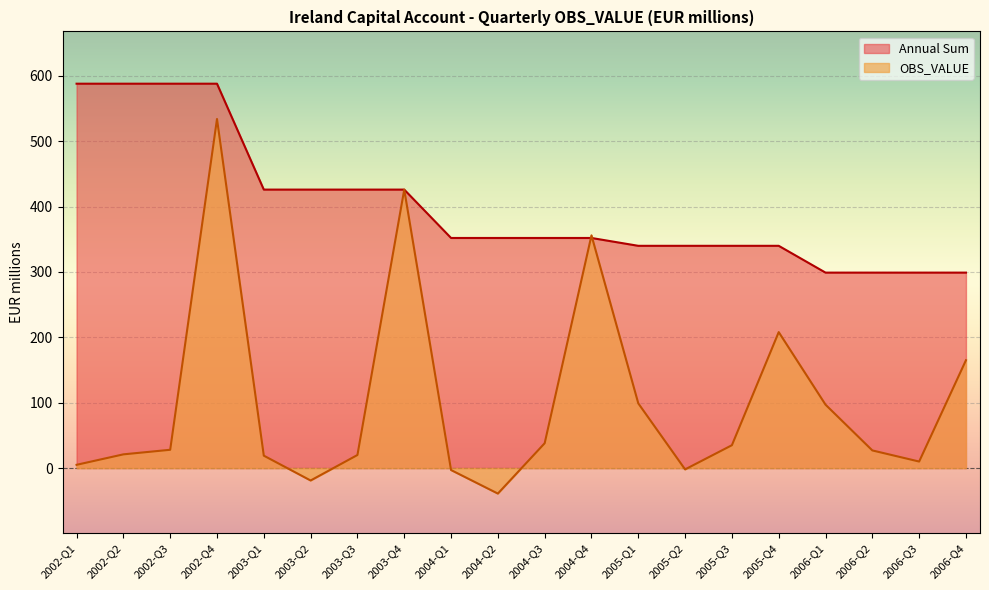

At which category is the sum across all series the highest?

2002-Q4